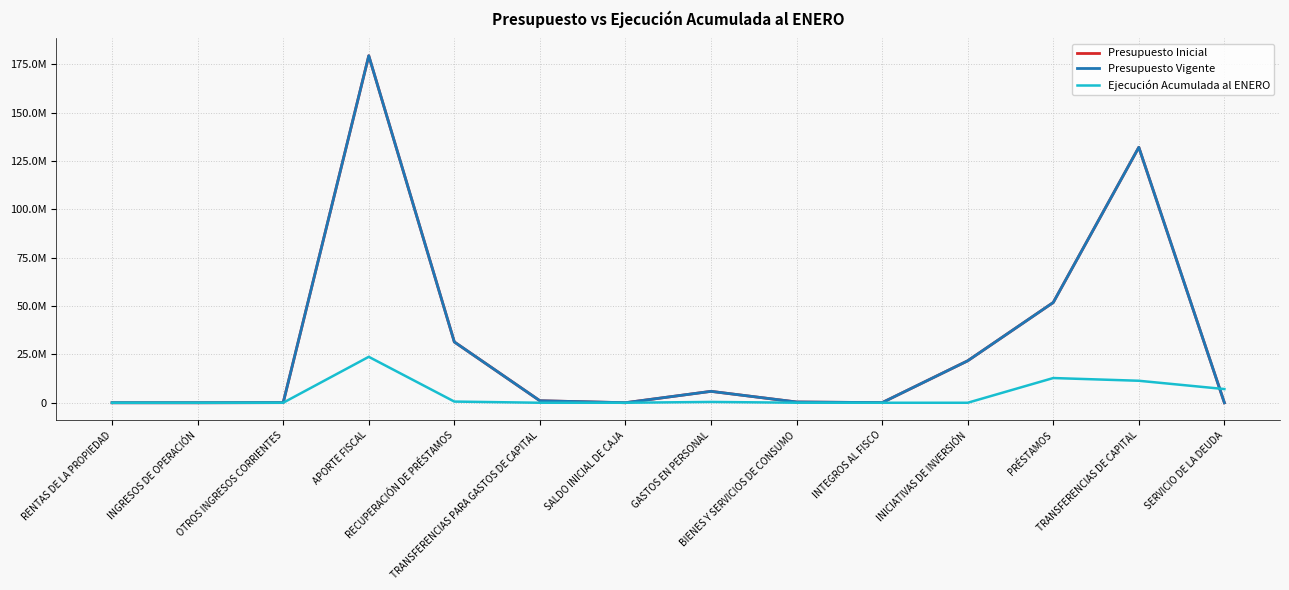

Does the chart display data point markers on the line(s)?

No